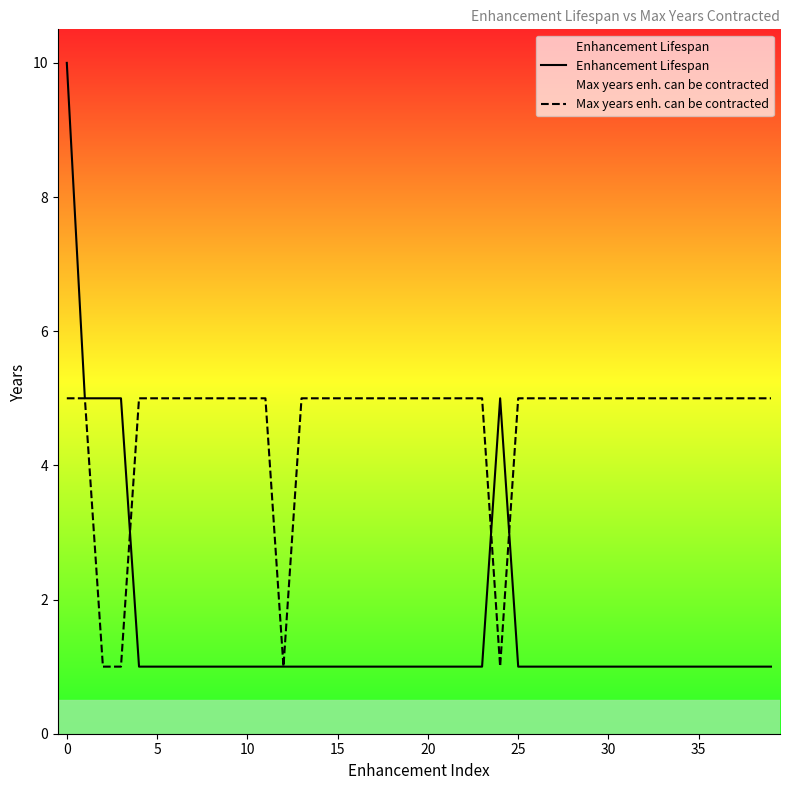

What are all the series names shown in the legend?

Enhancement Lifespan, Max years enh. can be contracted